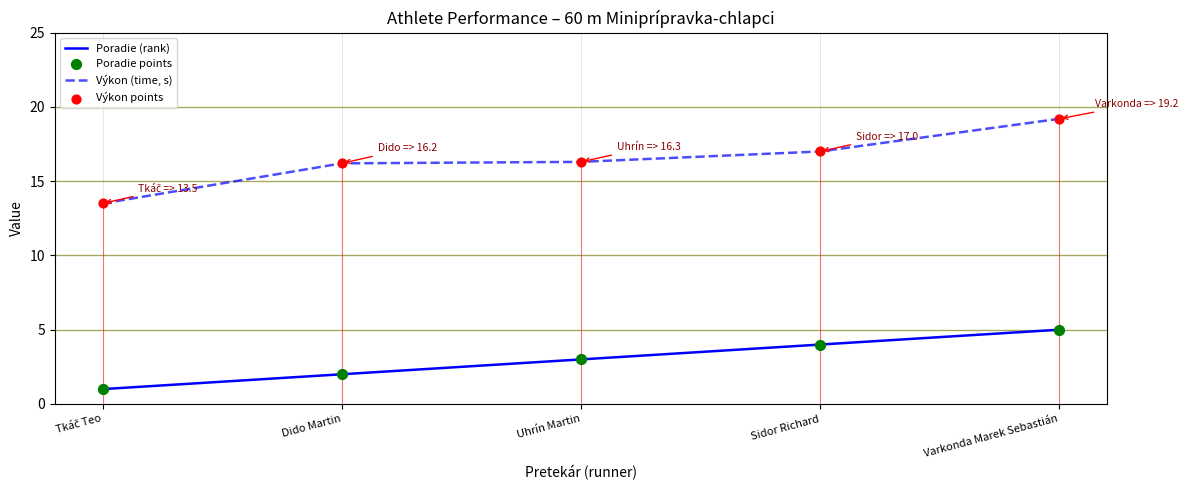

At how many categories does at least one series exceed 5?

5